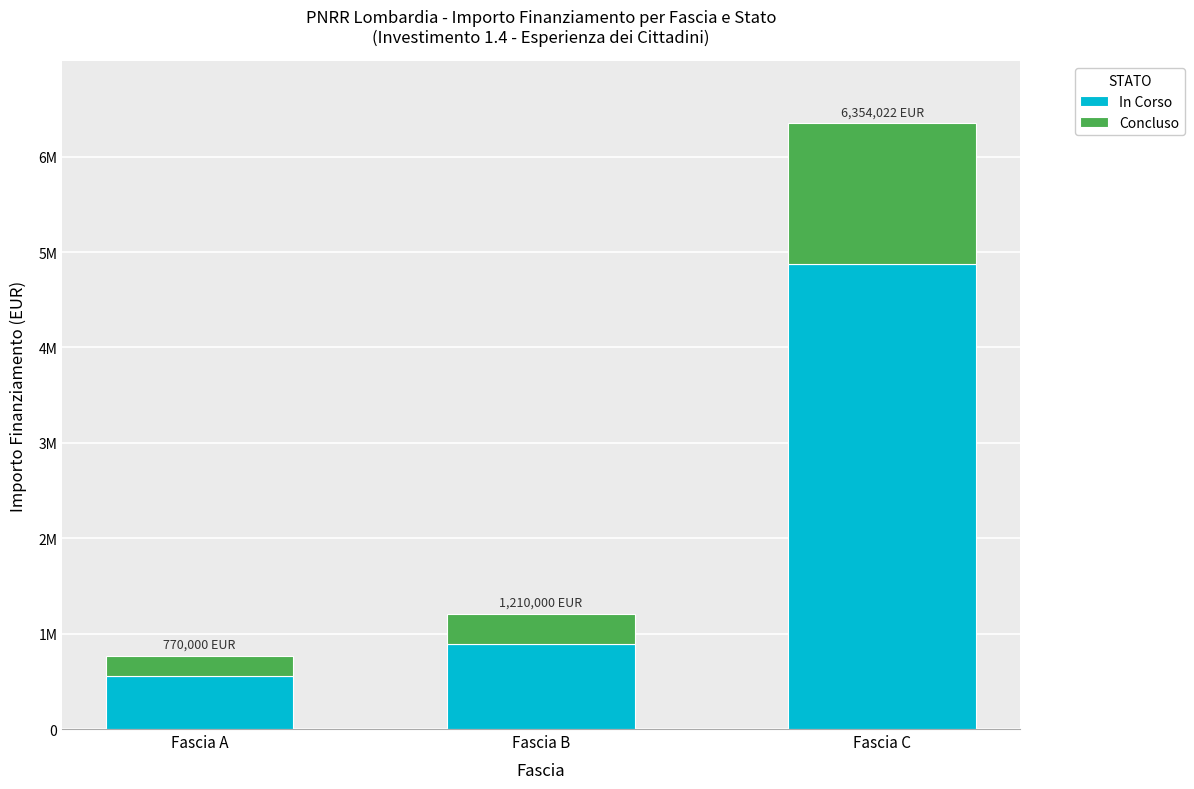

At which category is the sum across all series the highest?

Fascia C